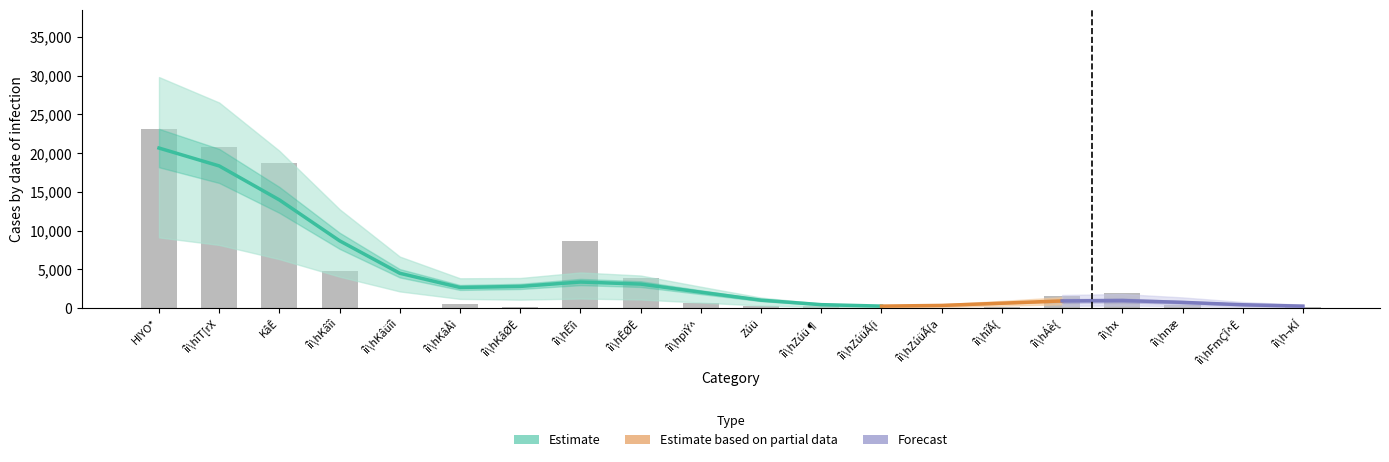

Are the bars horizontal?

No